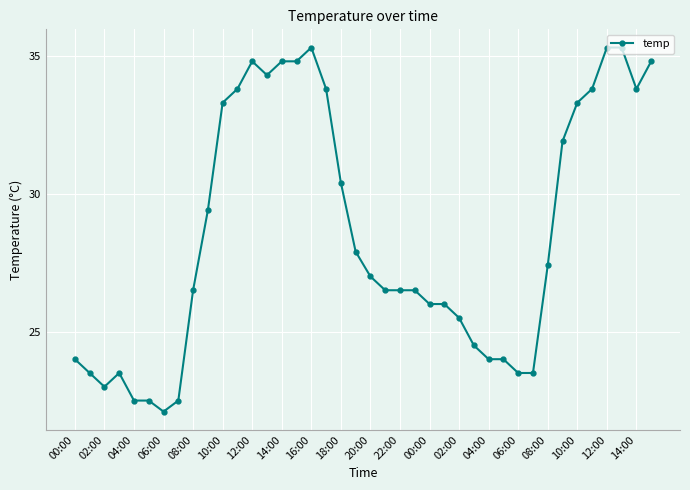

What is the average value?

28.5